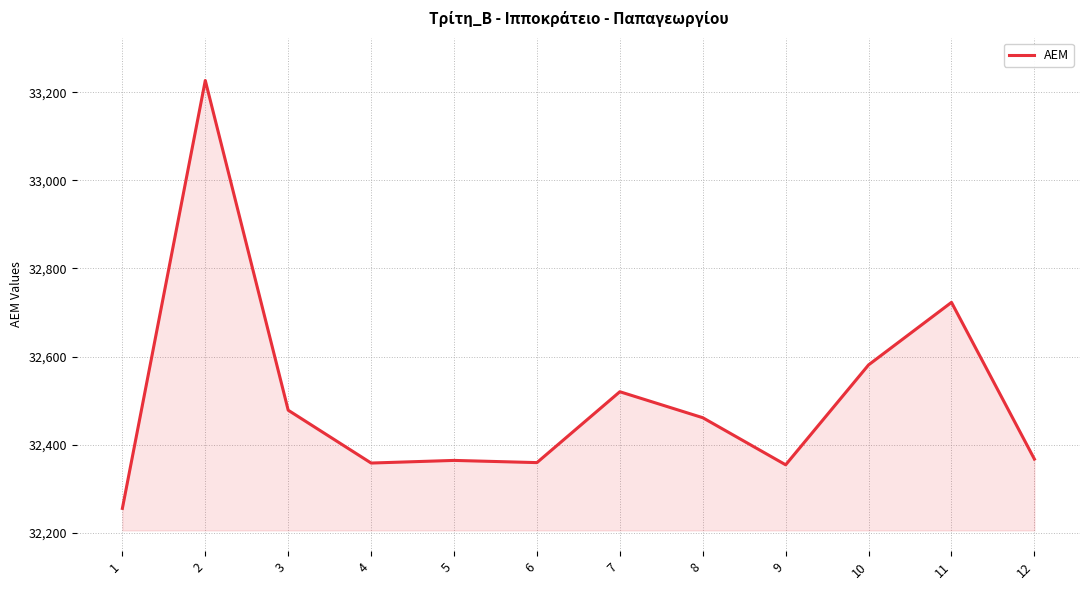

True or false: the data shows 57221 at 1.

False